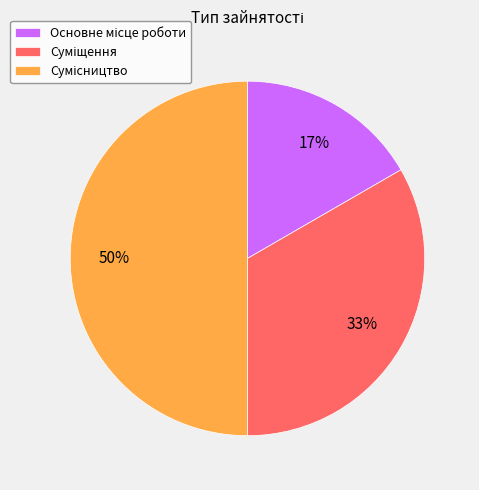

To the nearest percent, what is the average slice percentage?

33%